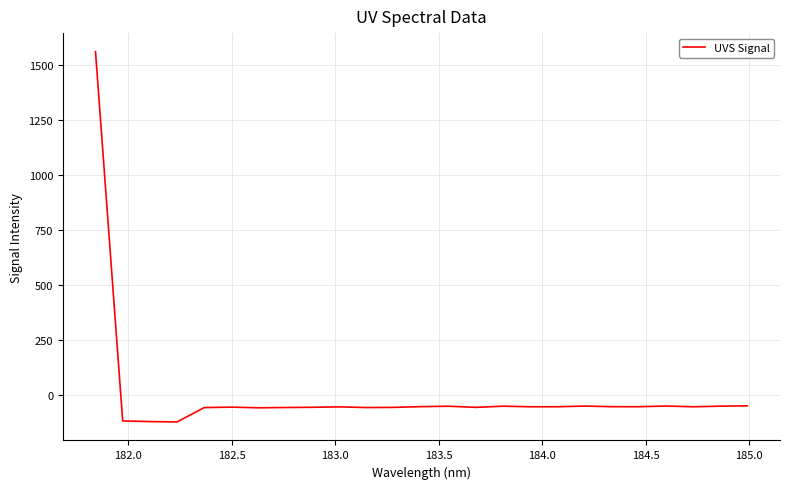

What is the smallest value displayed?

-120.6